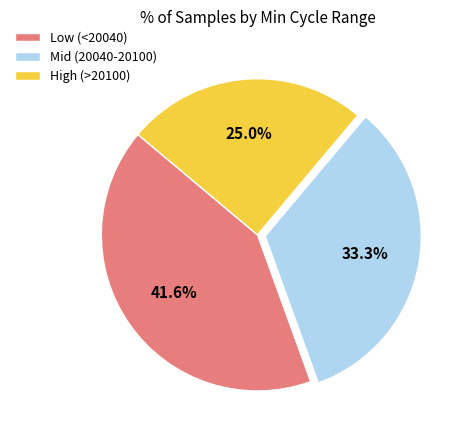

What percentage is NOT represented by Mid (20040-20100)?

66.7%